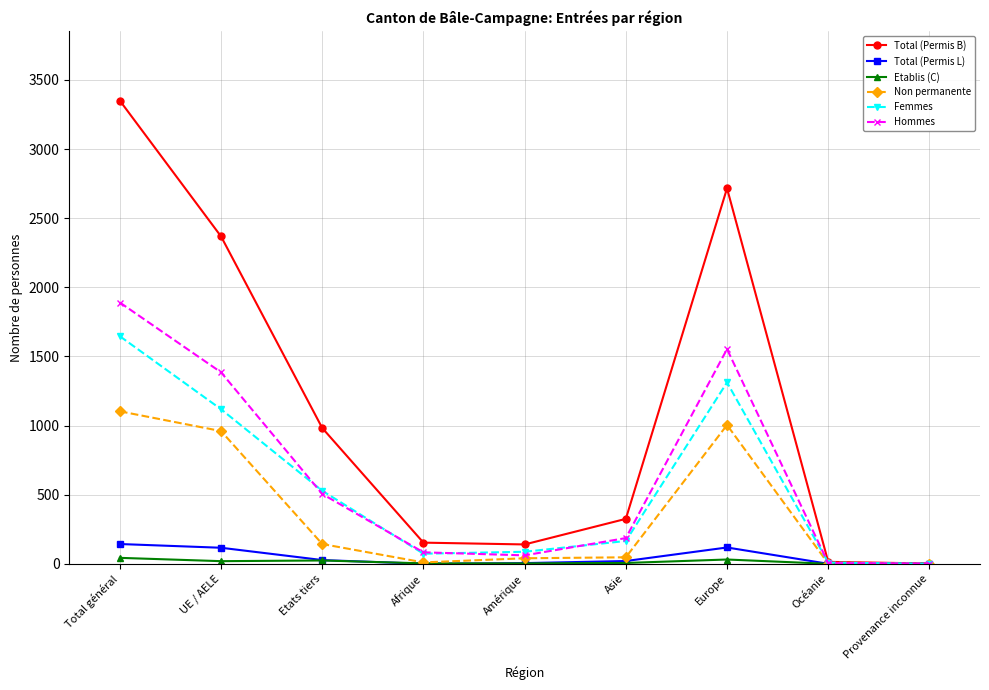

The value of Etablis (C) at Provenance inconnue is 0. True or false?

True